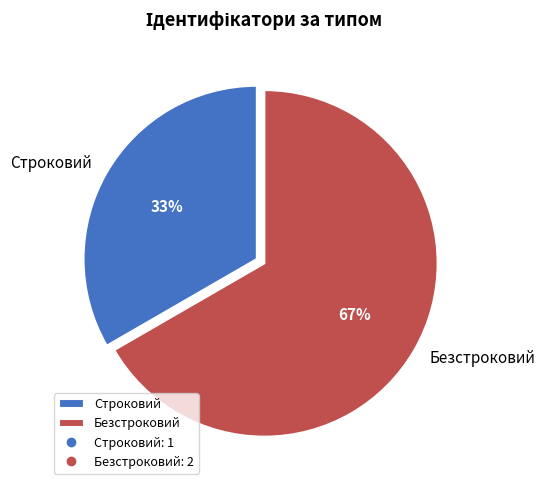

Combined, do Безстроковий and Строковий account for over 50%?

Yes